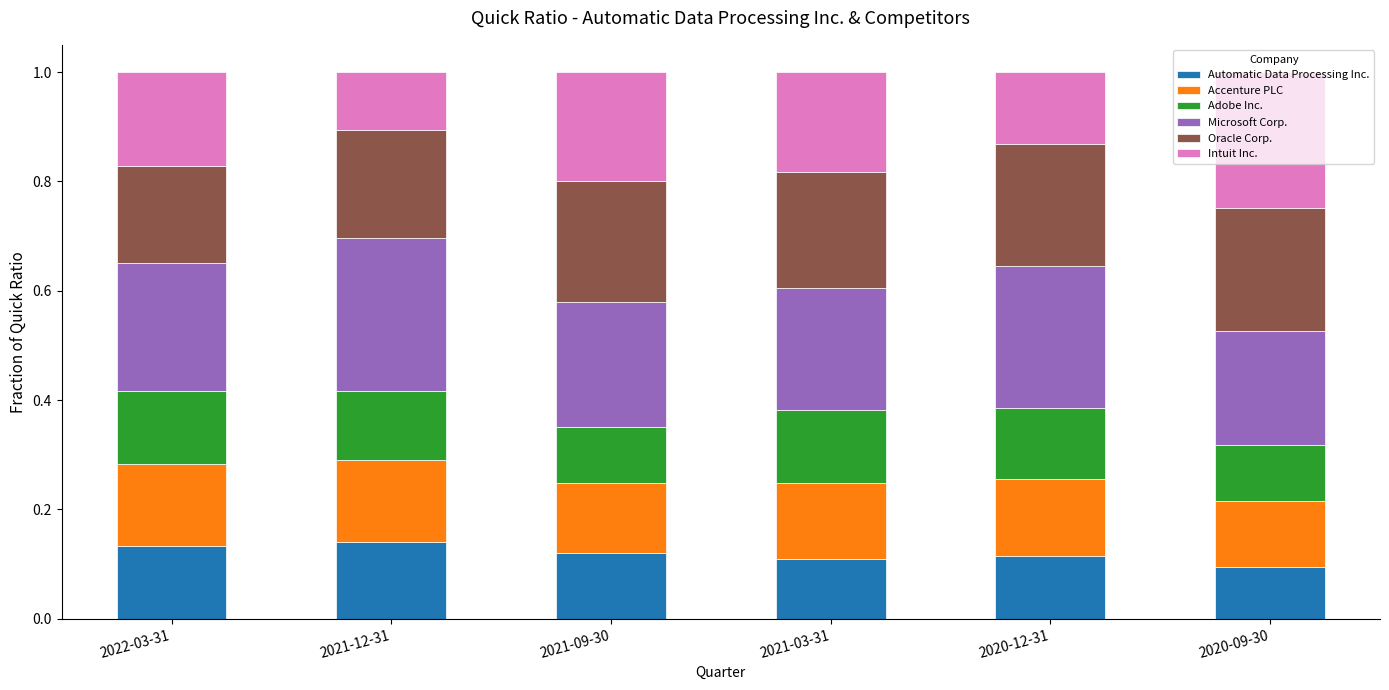

The Automatic Data Processing Inc. series shows 0.0 at 2021-03-31. True or false?

False